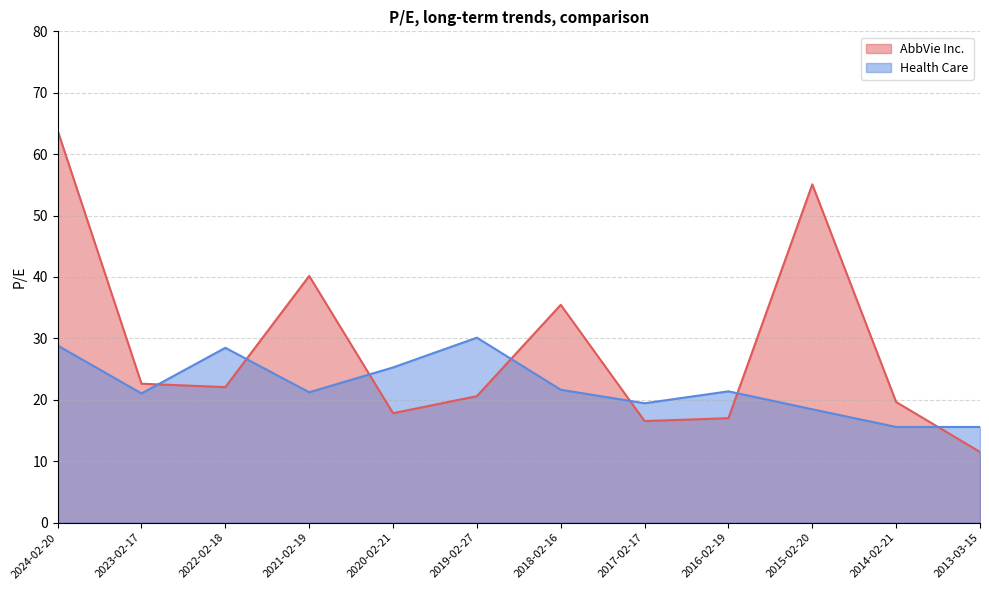

The value at 2020-02-21 is 23.3. True or false?

False